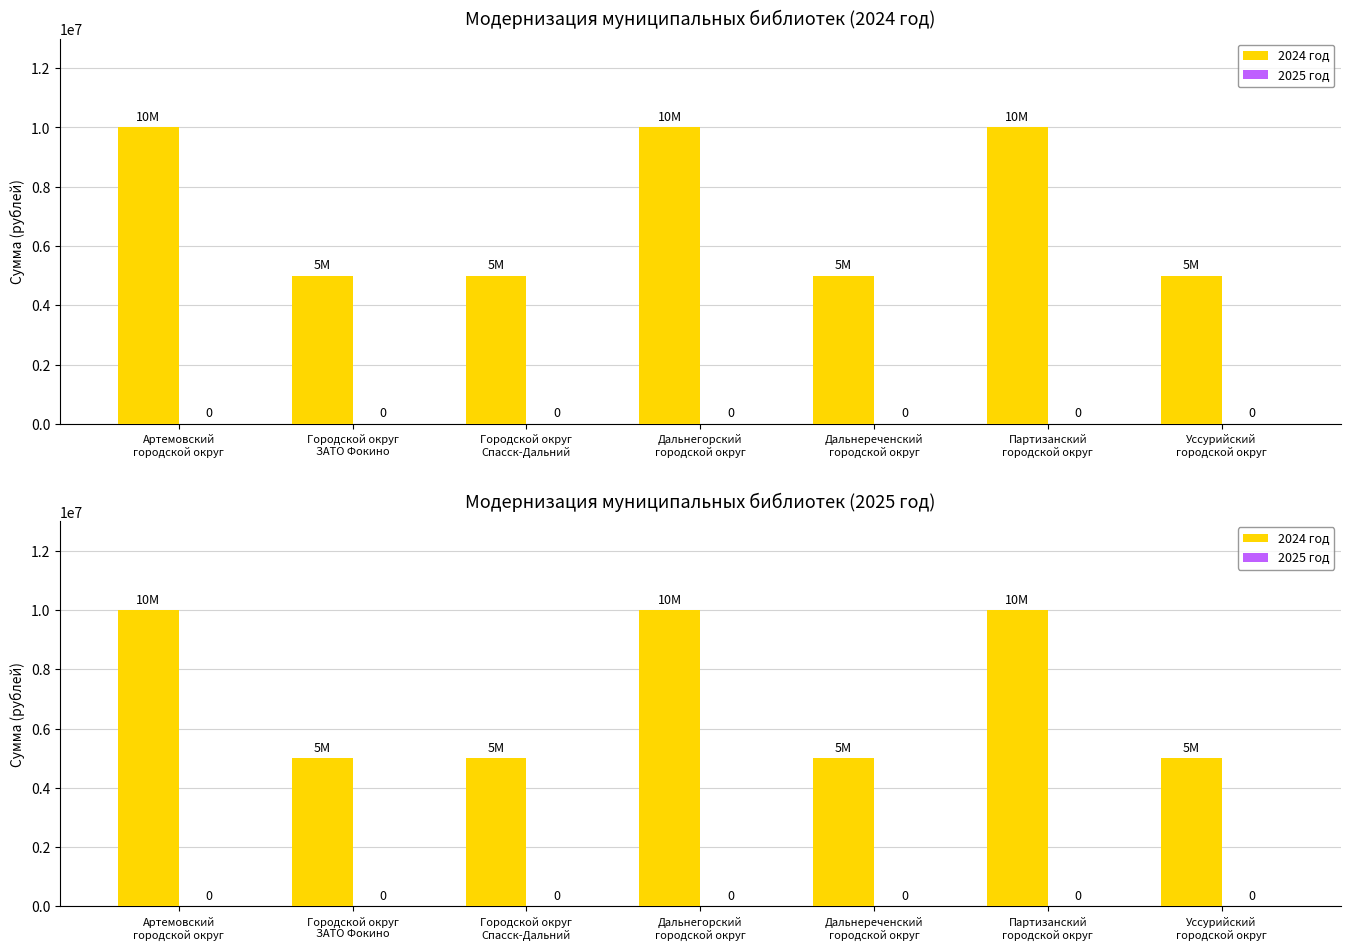

Reading left to right, what are all the values shown in this chart?

2024 год: 10000000	5000000	5000000	10000000	5000000	10000000	5000000
2025 год: 0	0	0	0	0	0	0